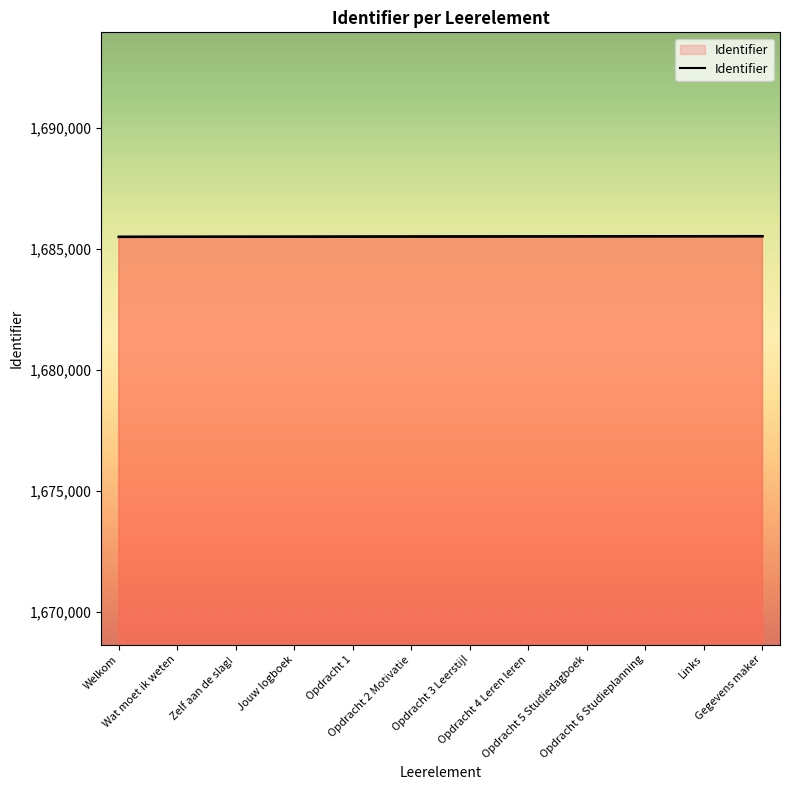

Does the chart display data point markers on the line(s)?

No